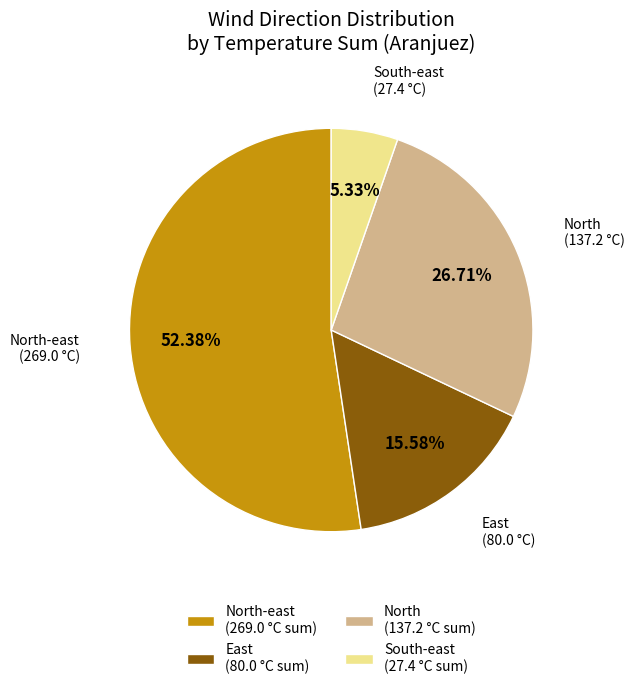

How many slices are in this pie chart?

4